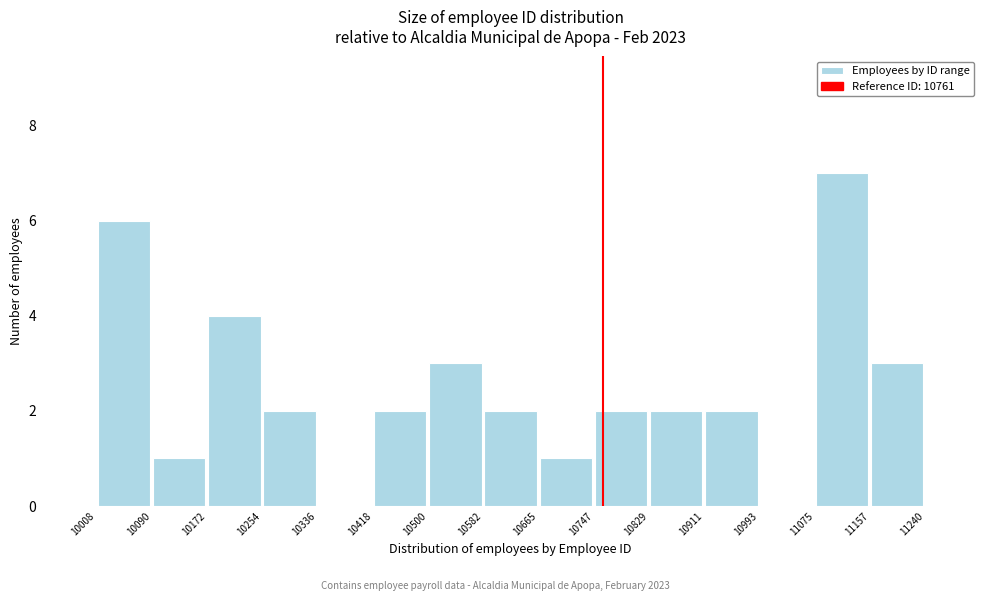

What is the height of the bar covering 10008 to 10090 on the x-axis? The values are not printed on the chart, so give them approximately, as read against the axis.

6